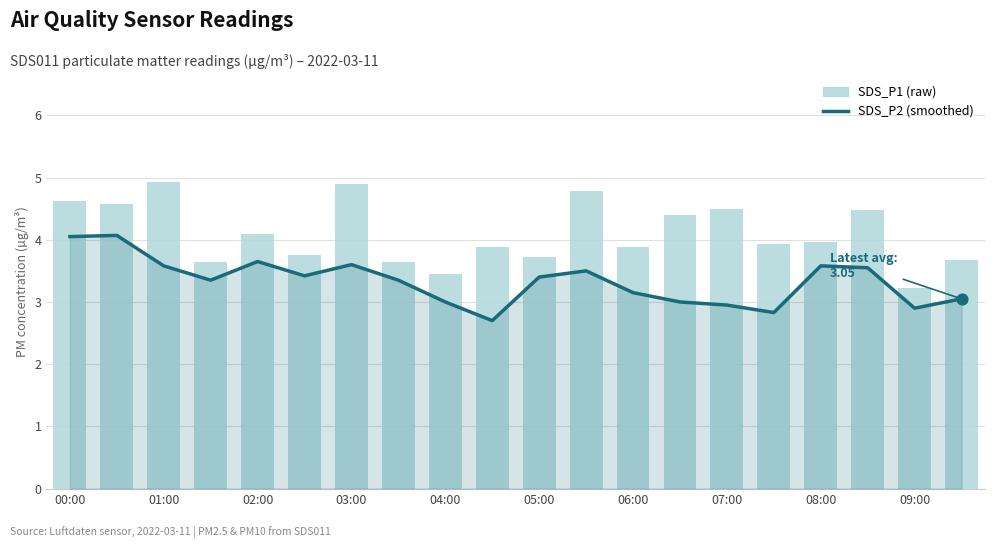

Which series has the largest Y range (max minus min)?

SDS_P1